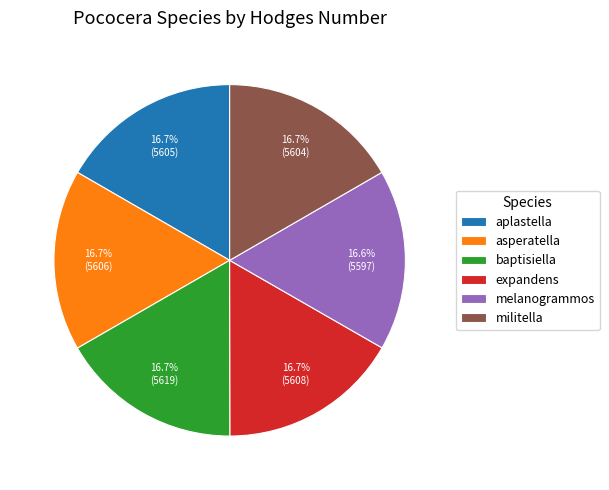

Does baptisiella account for over 50% of the chart?

No